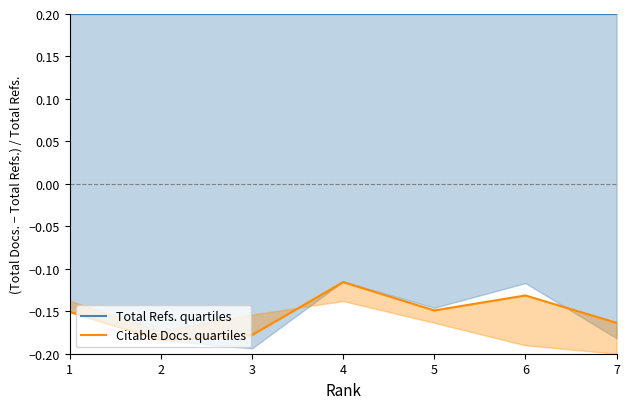

True or false: Citable Docs. quartiles and Total Refs. quartiles cross at least once.

False